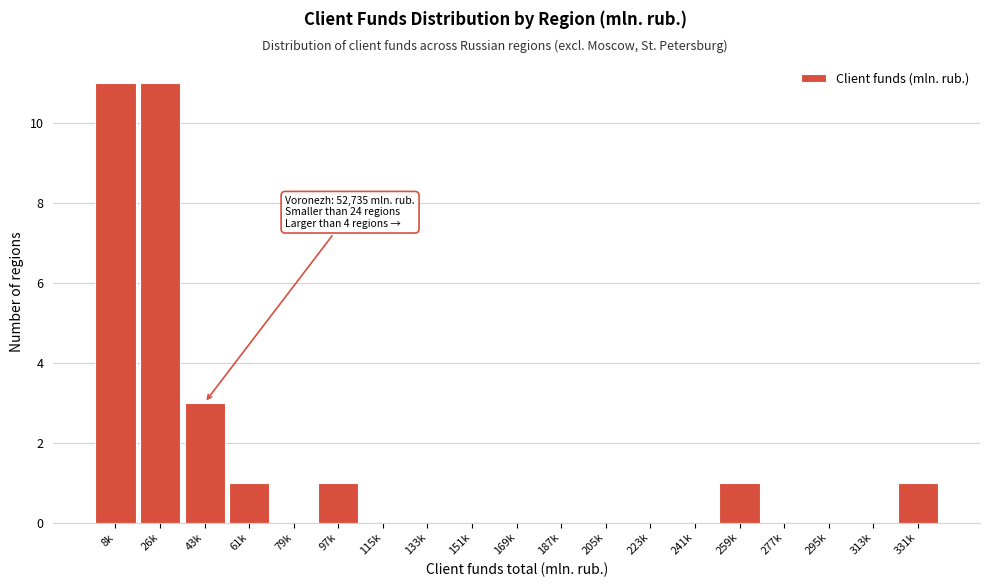

Reading right to left, list all the values displayed in this chart.

331k=1	313k=0	295k=0	277k=0	259k=1	241k=0	223k=0	205k=0	187k=0	169k=0	151k=0	133k=0	115k=0	97k=1	79k=0	61k=1	43k=3	26k=11	8k=11